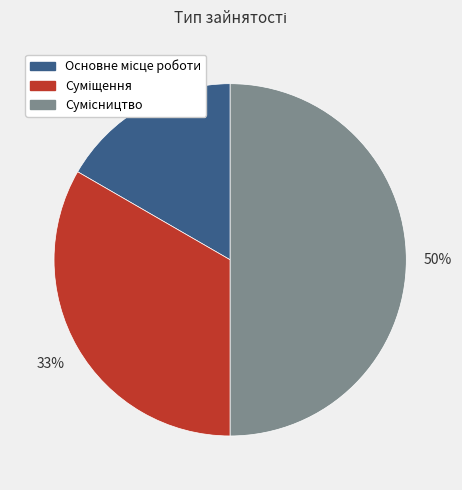

To the nearest percent, what is the difference between the largest and smallest slice percentages?

33%